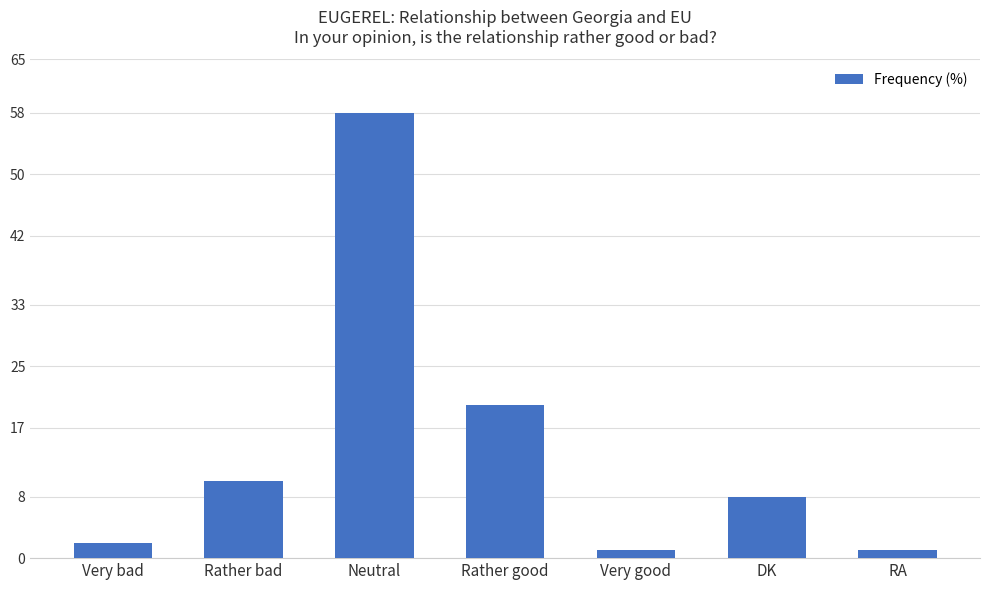

Where is the data nearest to the value 29?

Rather good